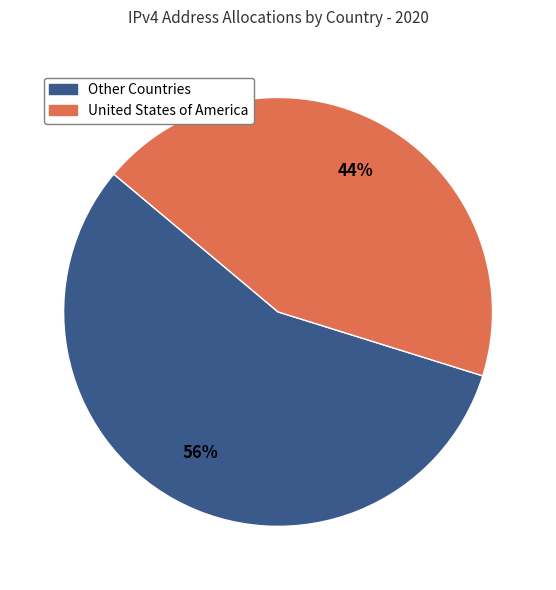

Is there any slice that represents more than half of the pie?

Yes